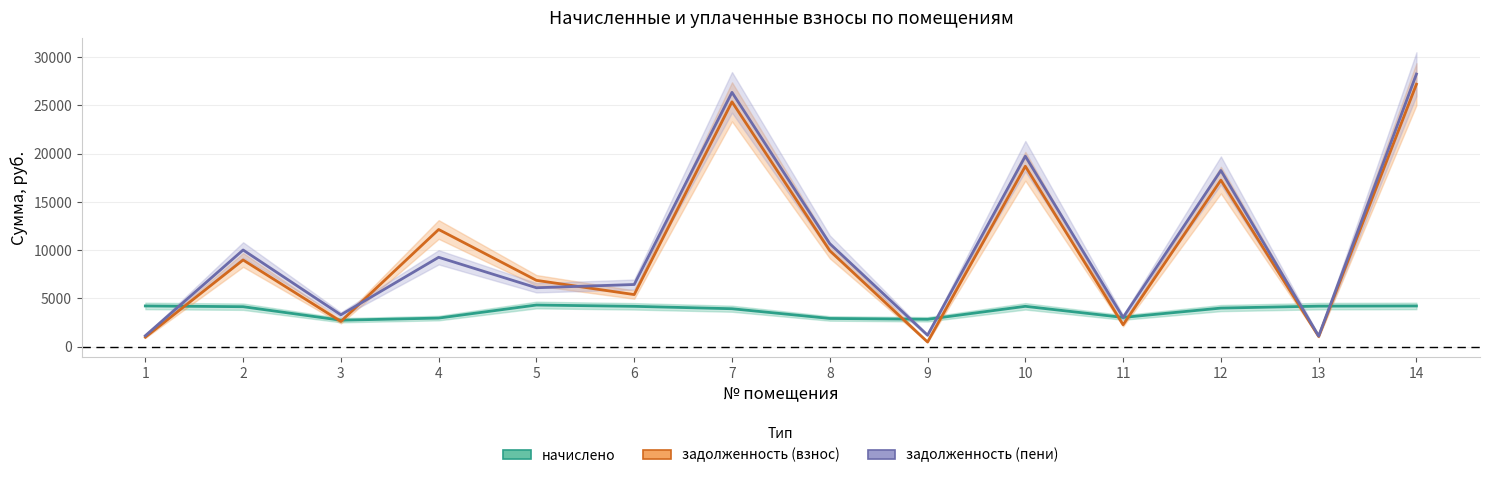

The value of задолженность (взнос) at 13 is 1363.2. True or false?

False